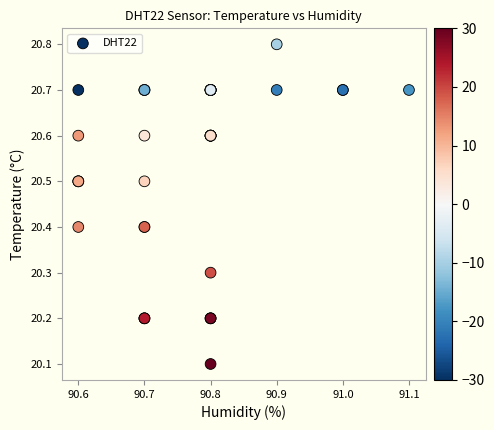

What Y value in the scatter plot is closest to 20?

20.1